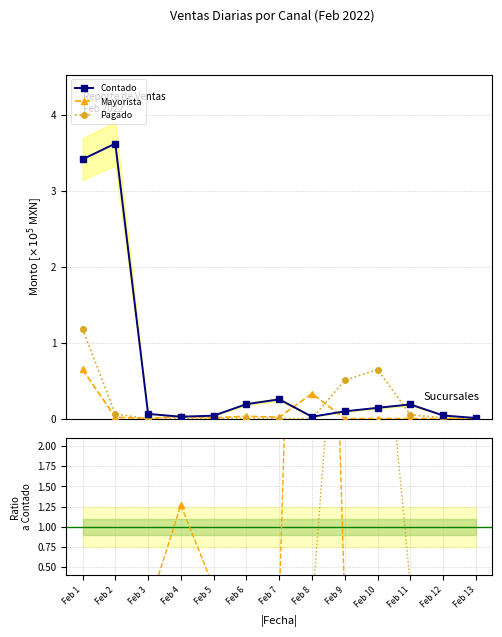

How many categories are shown in the chart?

13